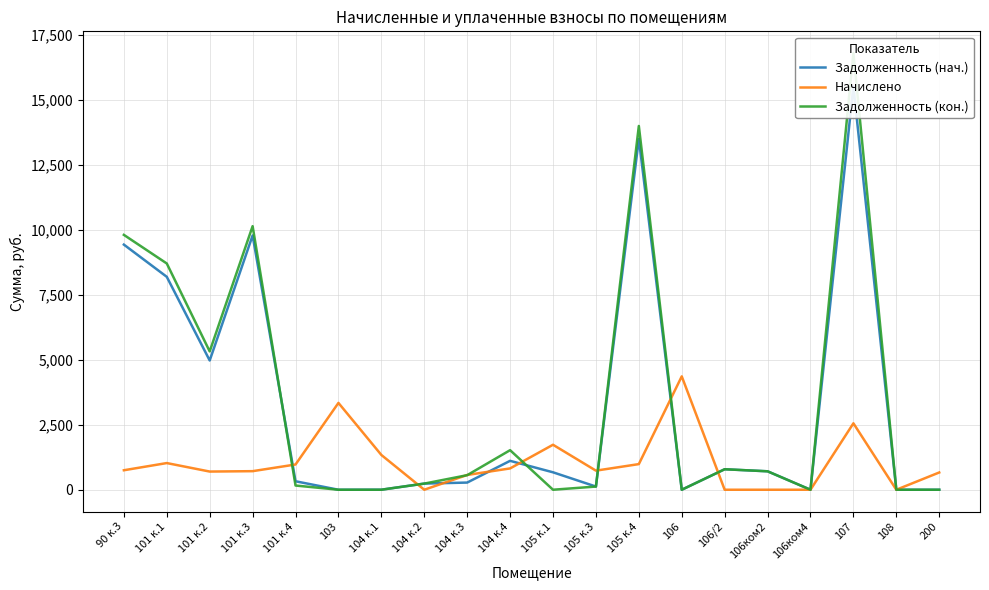

Is this an area chart (filled region under the line)?

No